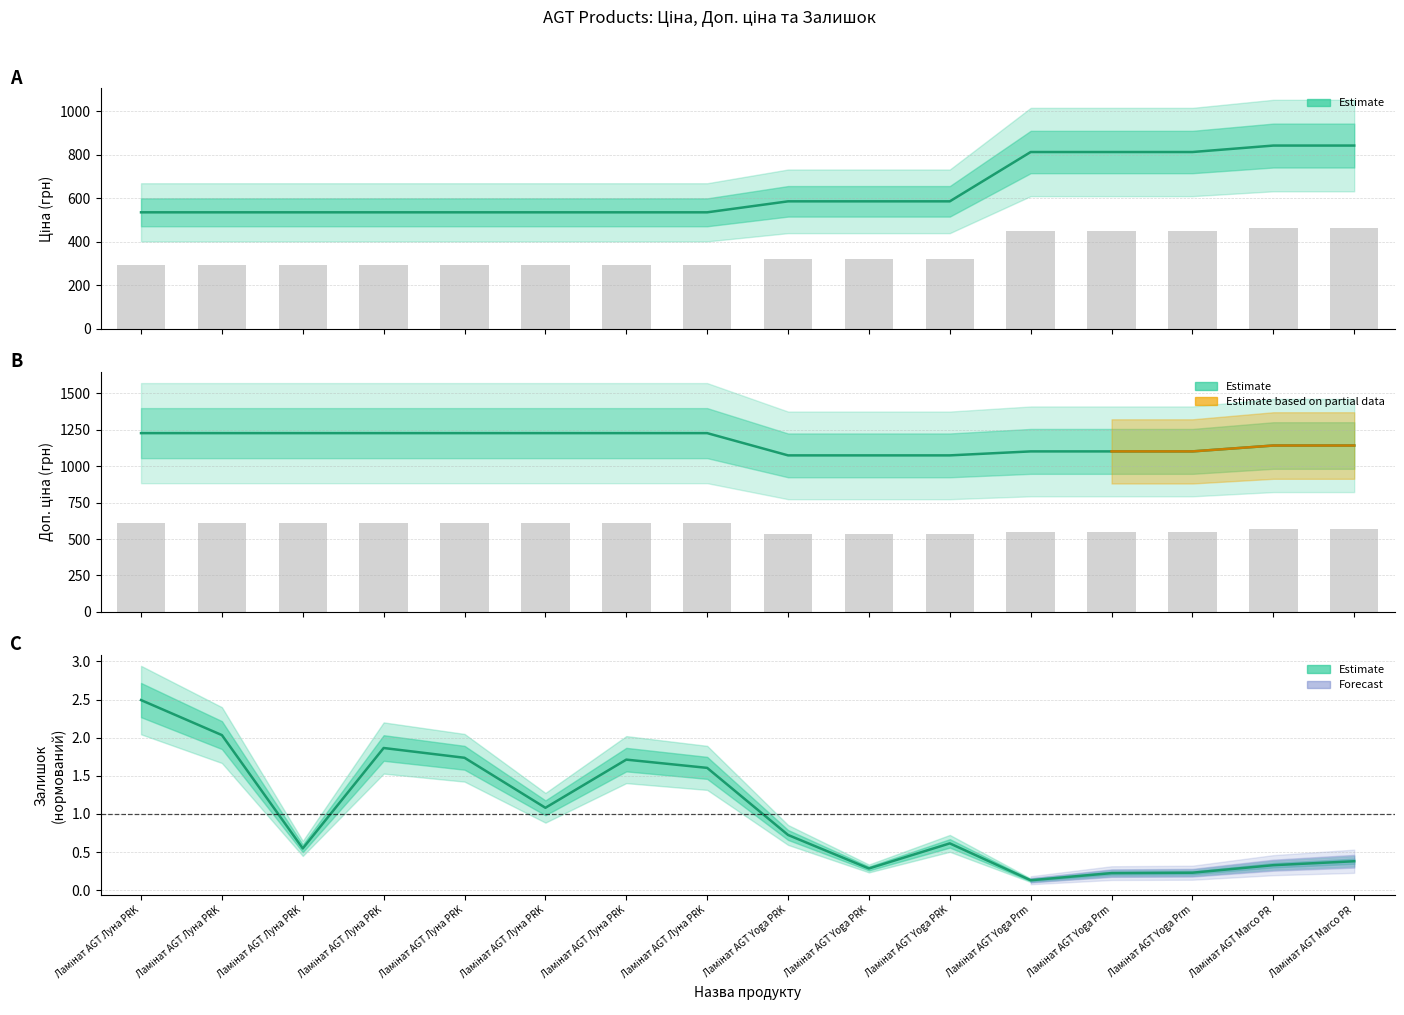

The value of Ціна at Ламінат AGT Marco PR is 842.8. True or false?

True